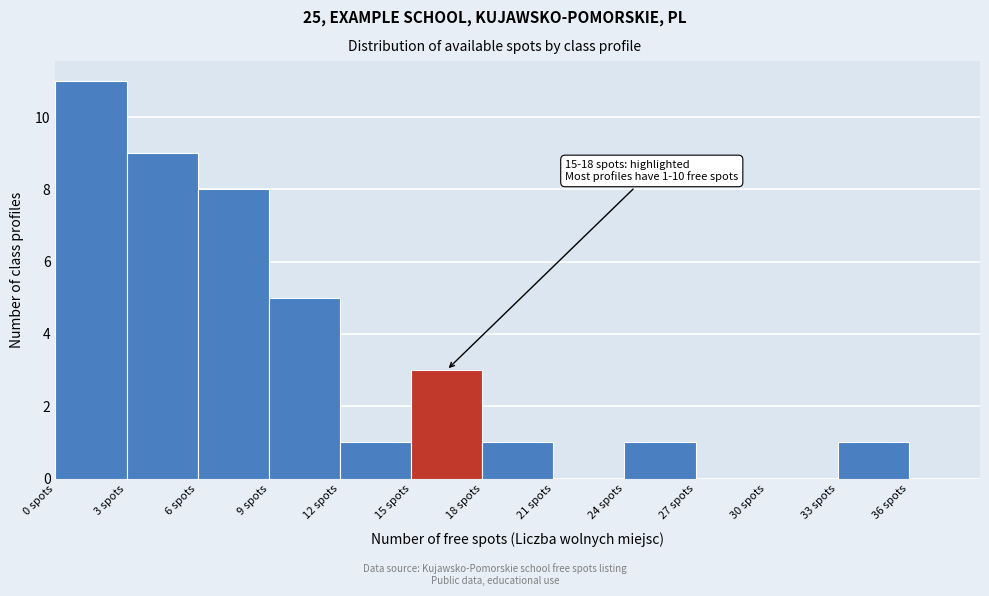

Which range on the x-axis has the tallest bar?

0 to 3